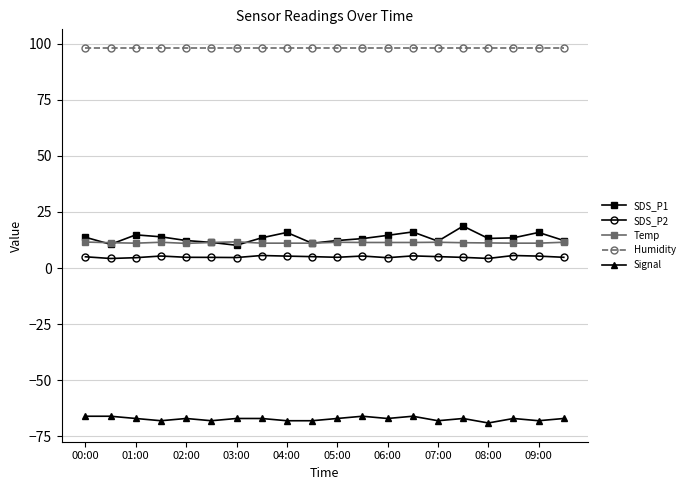

What is the difference between the maximum and minimum values in the SDS_P2 series?

1.3